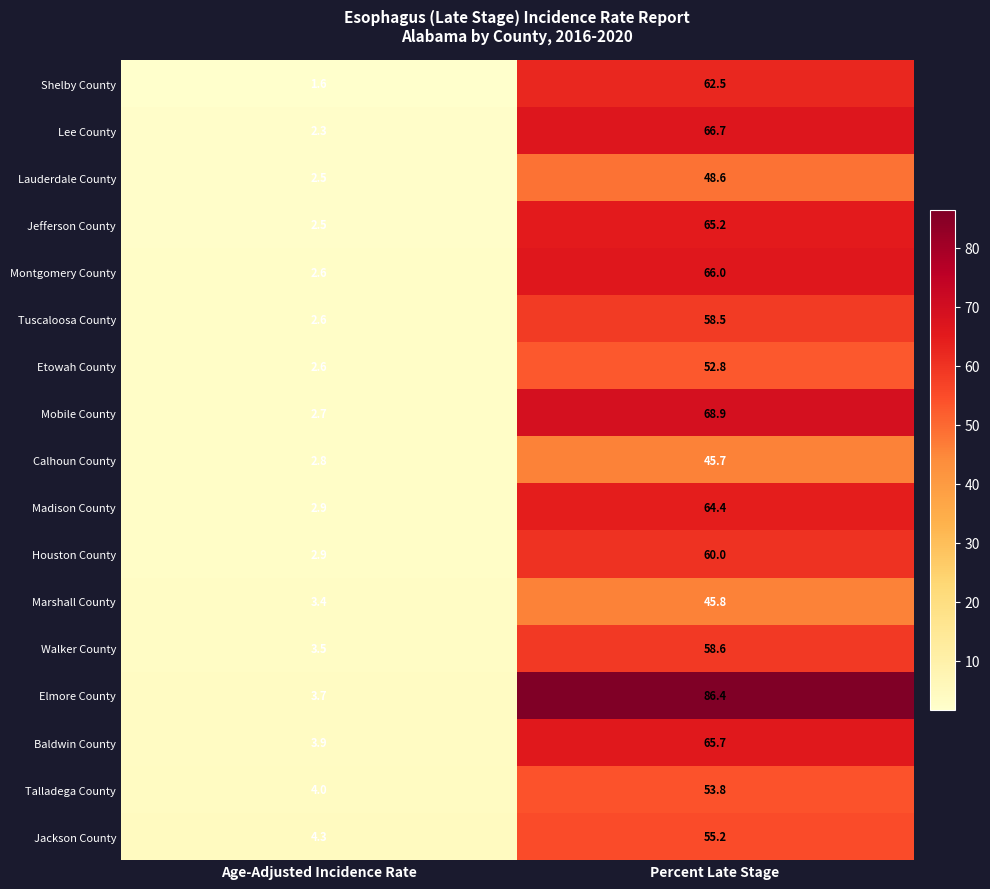

What is the difference between the maximum and minimum values in the Marshall County series?

42.4